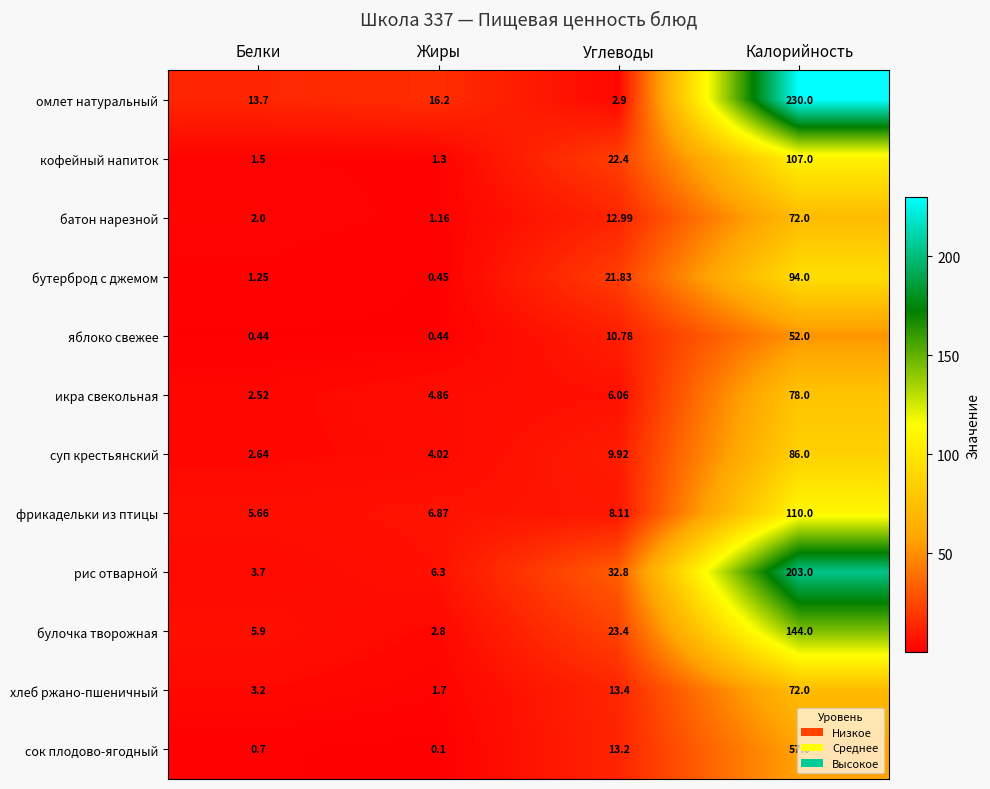

At Углеводы, list the series in order from largest to smallest.

рис отварной, булочка творожная, кофейный напиток, бутерброд с джемом, хлеб ржано-пшеничный, сок плодово-ягодный, батон нарезной, яблоко свежее, суп крестьянский, фрикадельки из птицы, икра свекольная, омлет натуральный